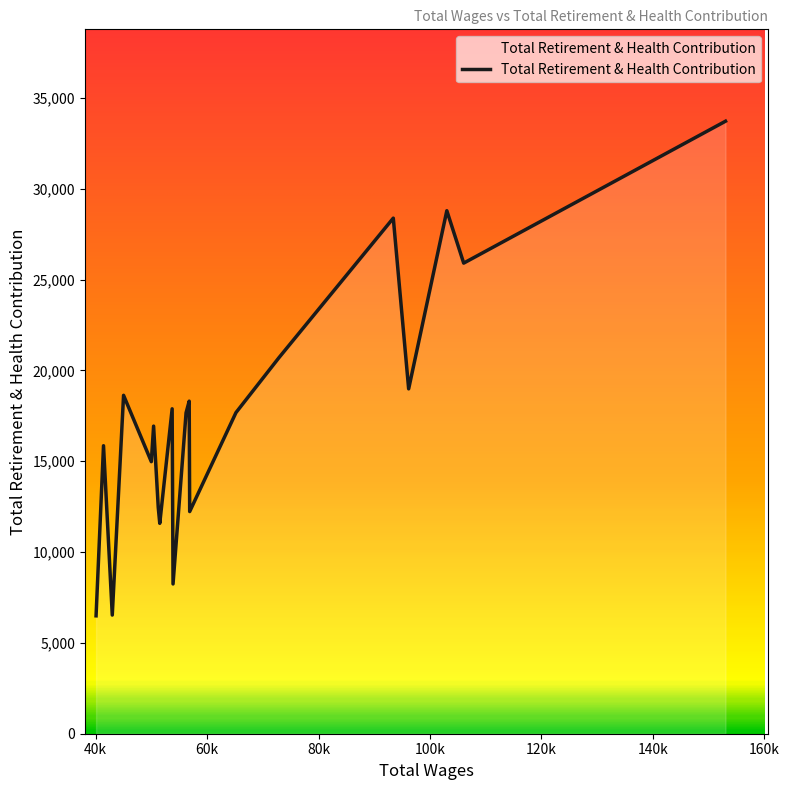

What is the minimum value shown in the chart?

6491